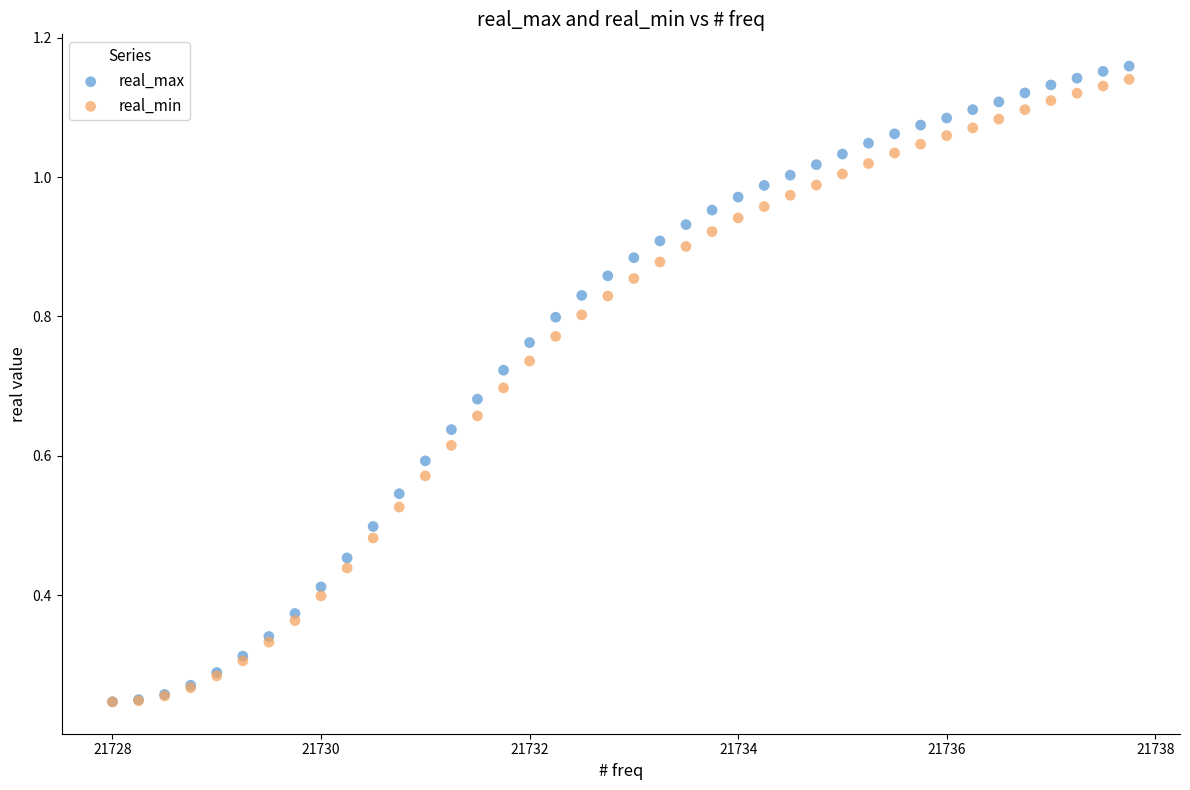

Which series reaches the maximum Y coordinate?

real_max